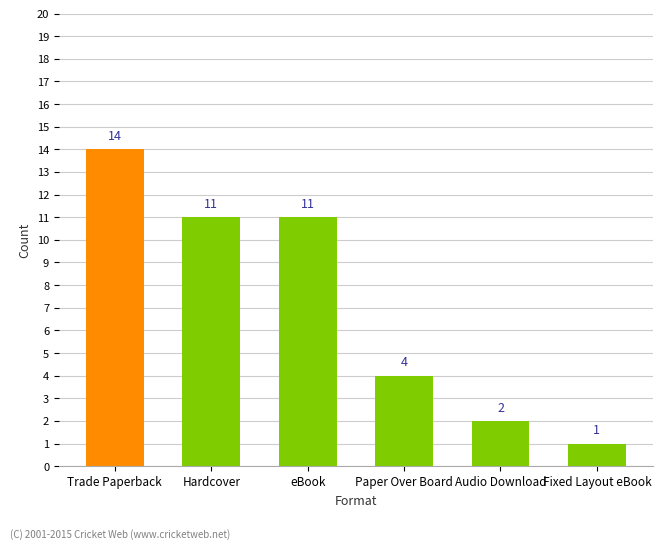

What is the label of the 3rd bar from the left?

eBook